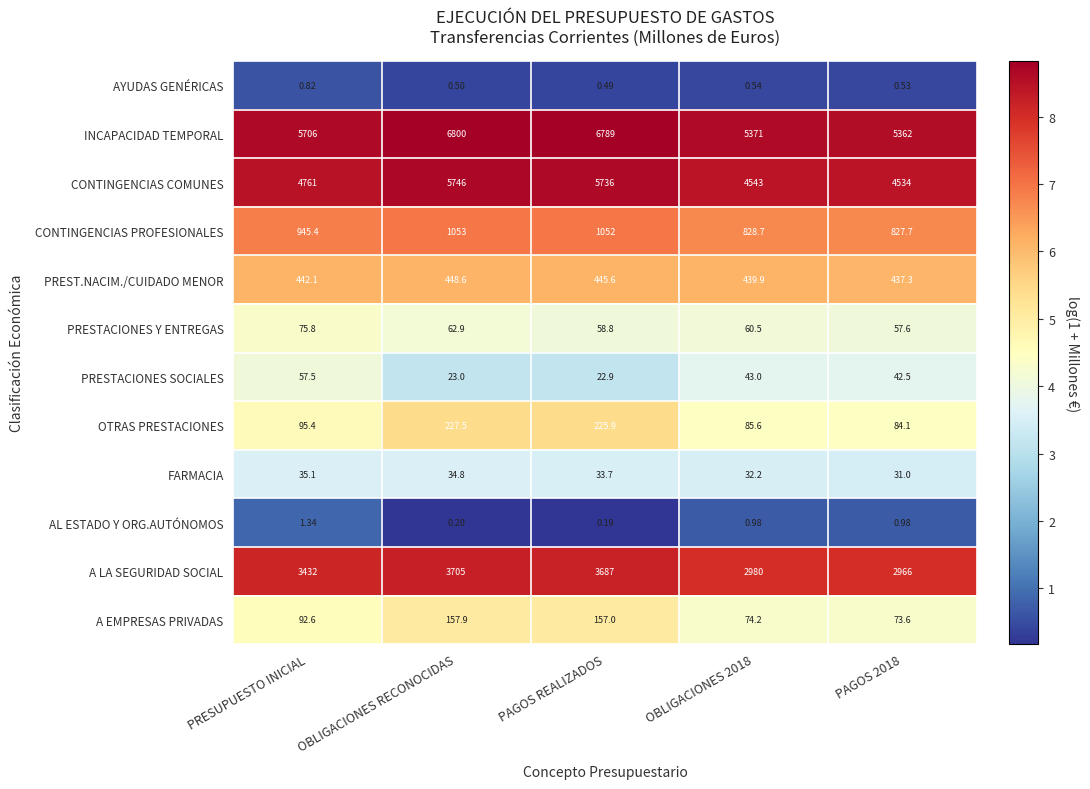

Which series has the largest total across all categories?

INCAPACIDAD TEMPORAL